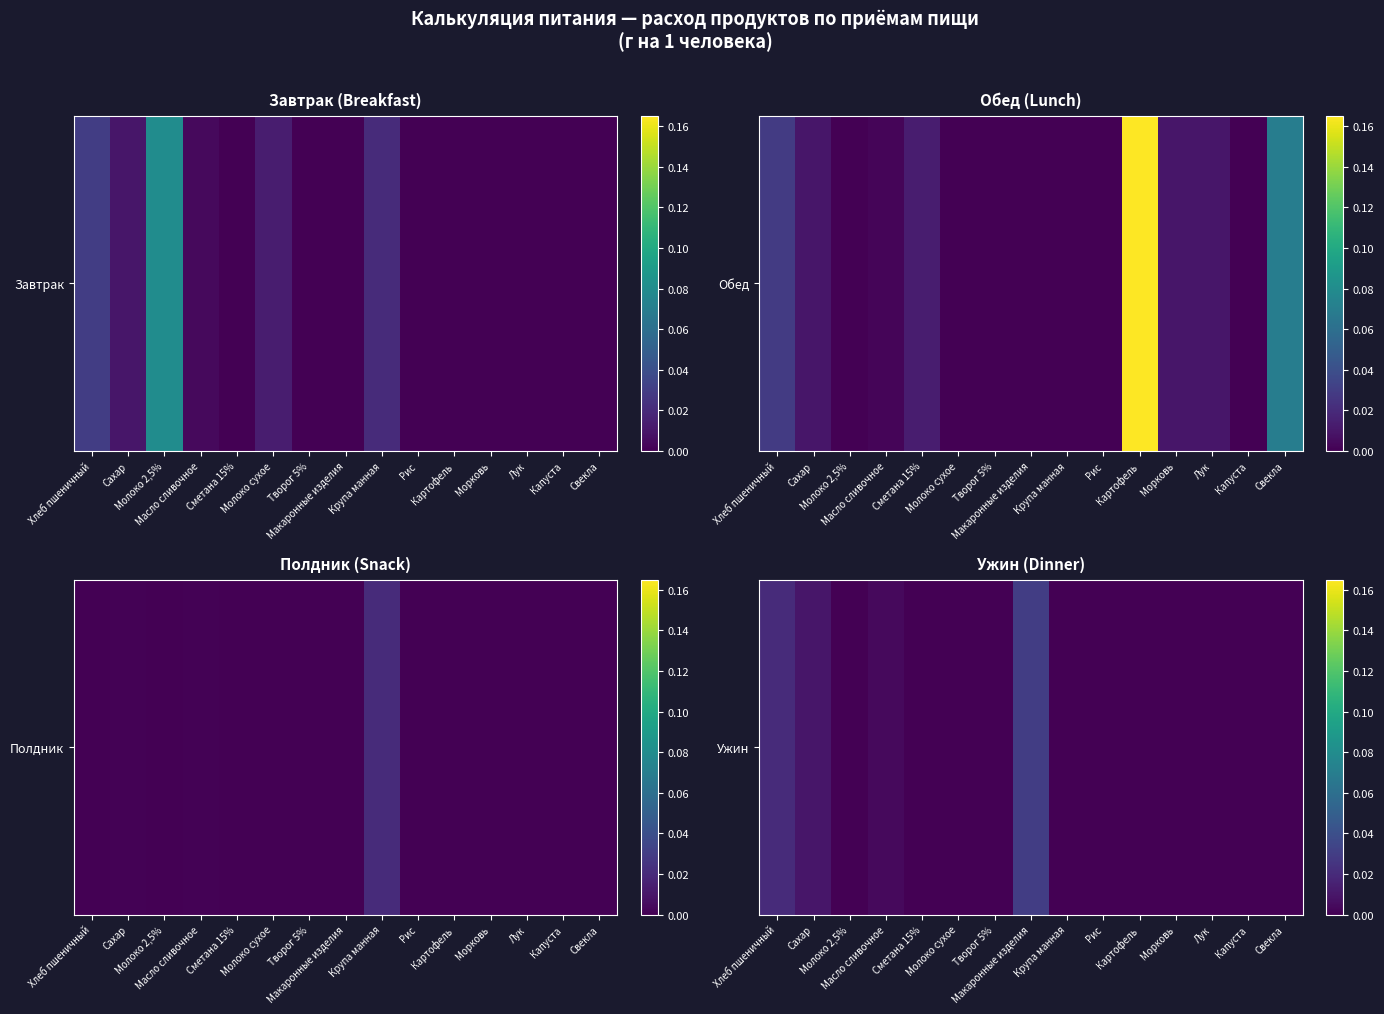

The chart shows a value of 0.0 at Сметана 15%. True or false?

True